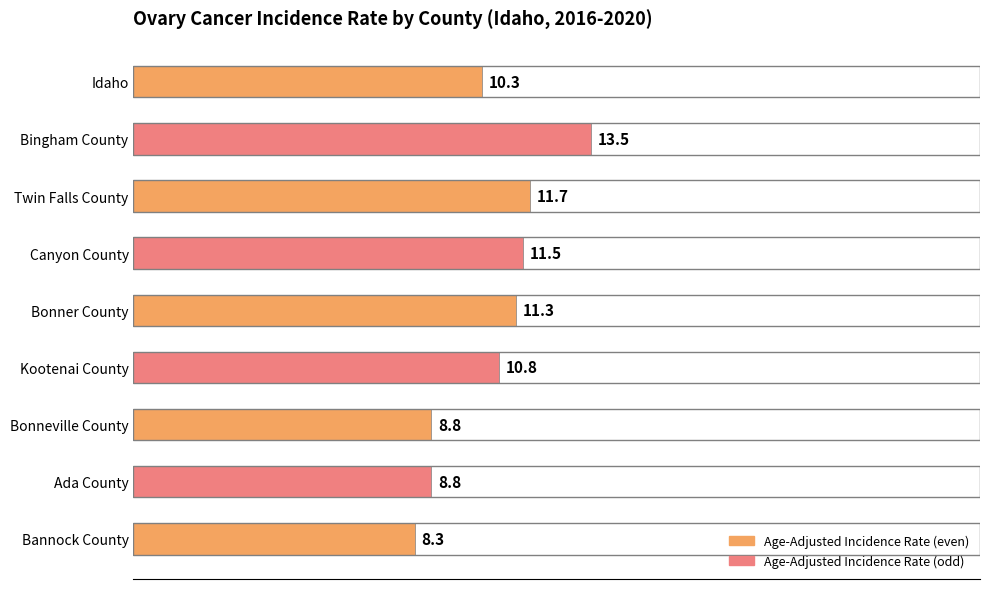

What is the maximum value shown in the chart?

13.5